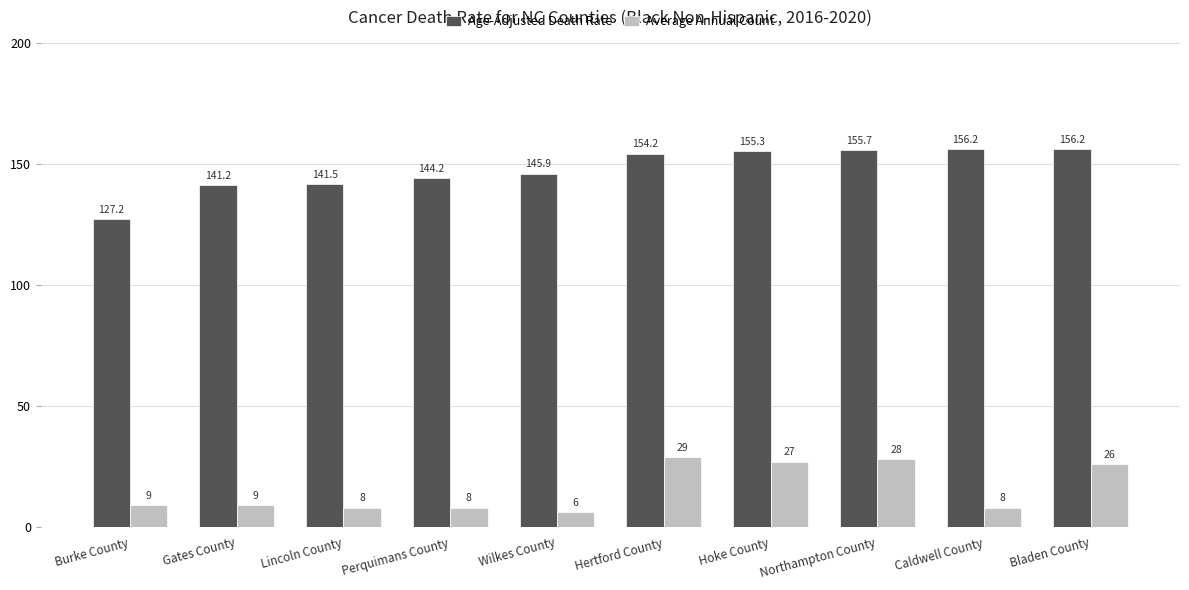

What is the value of the Average Annual Count bar at the 5th from the left?

6.0